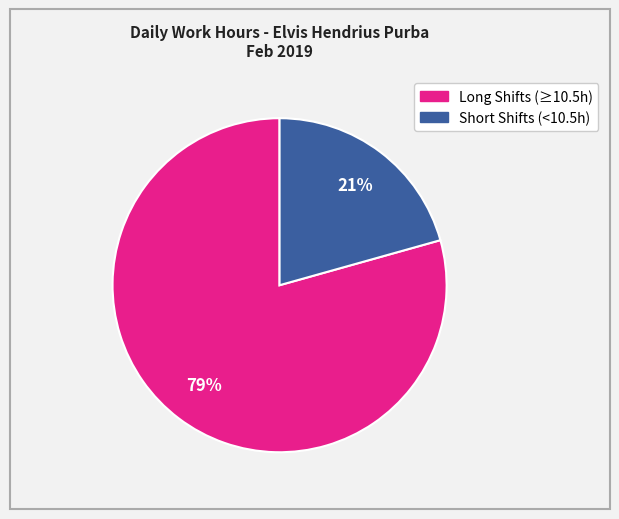

Does any single category account for the majority?

Yes